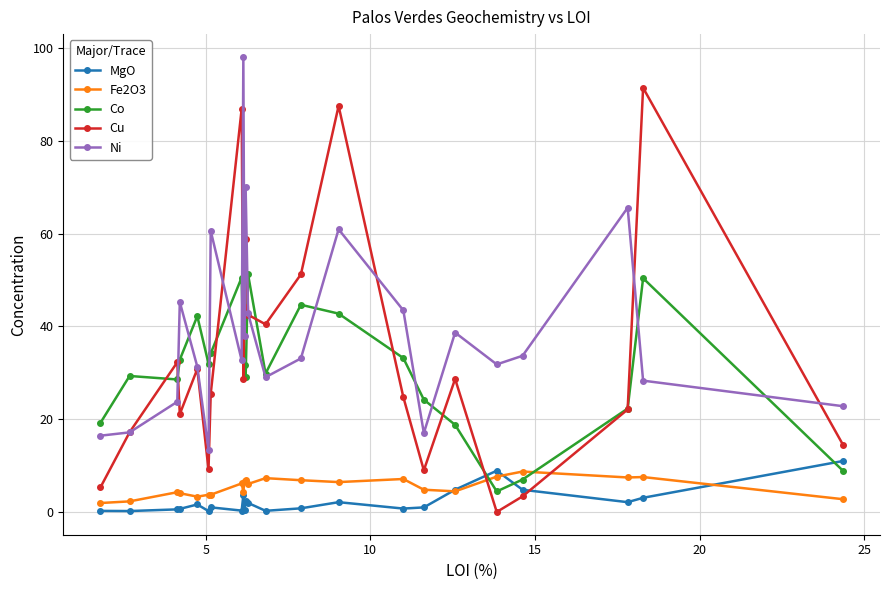

Rank the series by their maximum value, from lowest to highest.

Fe2O3, MgO, Co, Cu, Ni